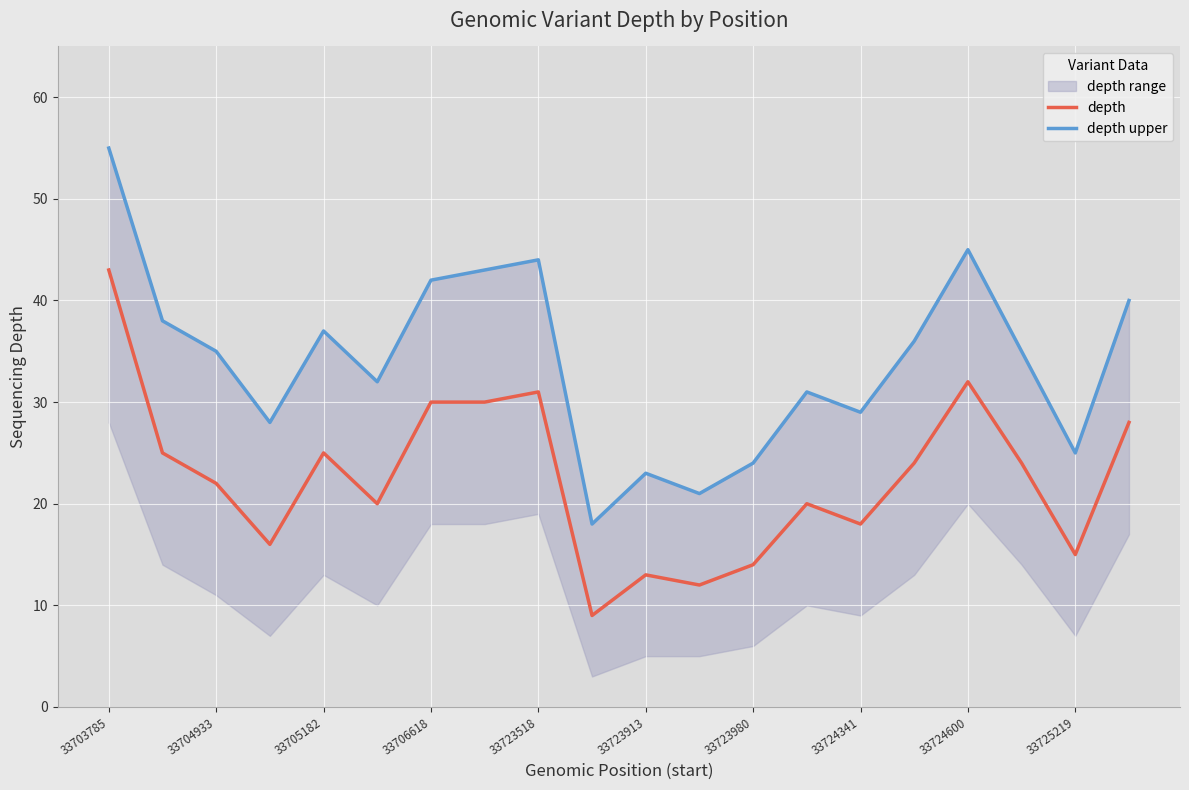

Which series has the largest range (max minus min)?

depth upper